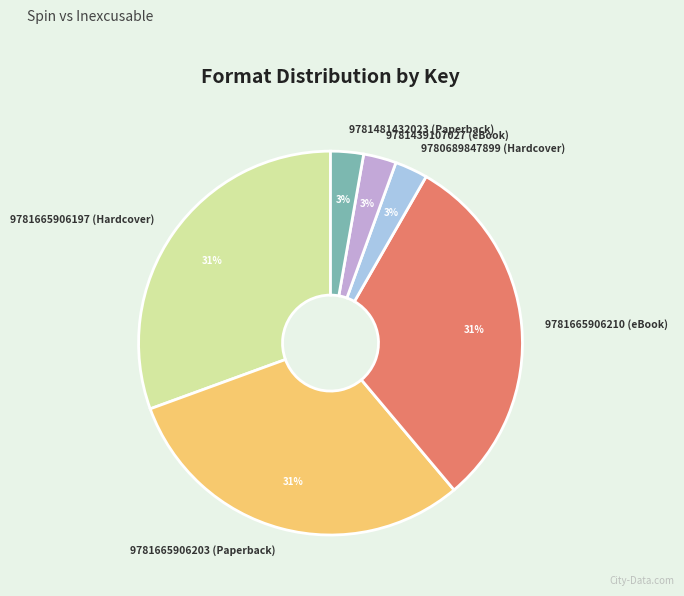

What percentage is the 9781439107027 (eBook) slice, to the nearest percent?

3%